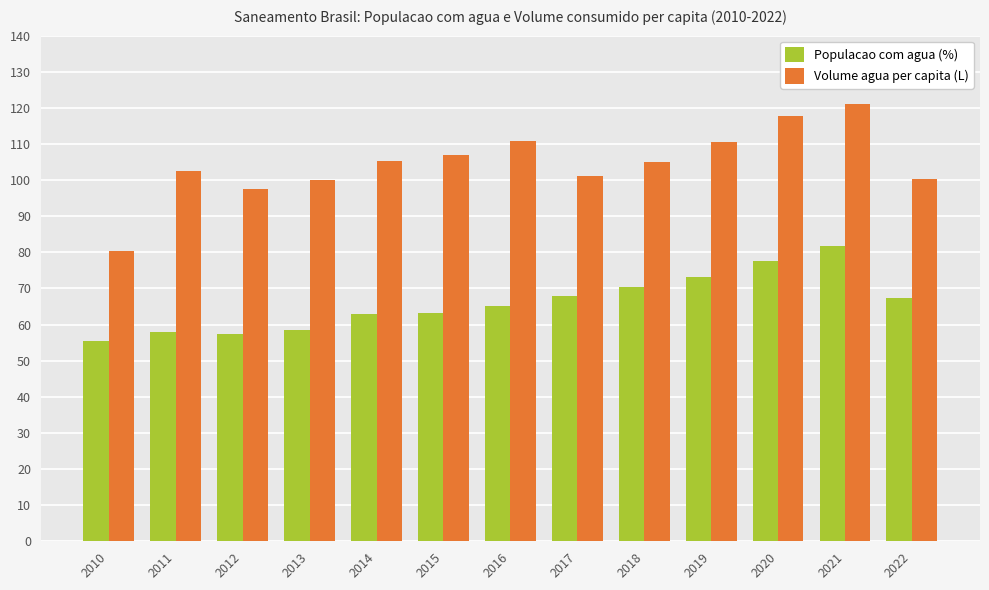

Rank the series by their maximum value, from lowest to highest.

Populacao com agua (%), Volume agua per capita (L)